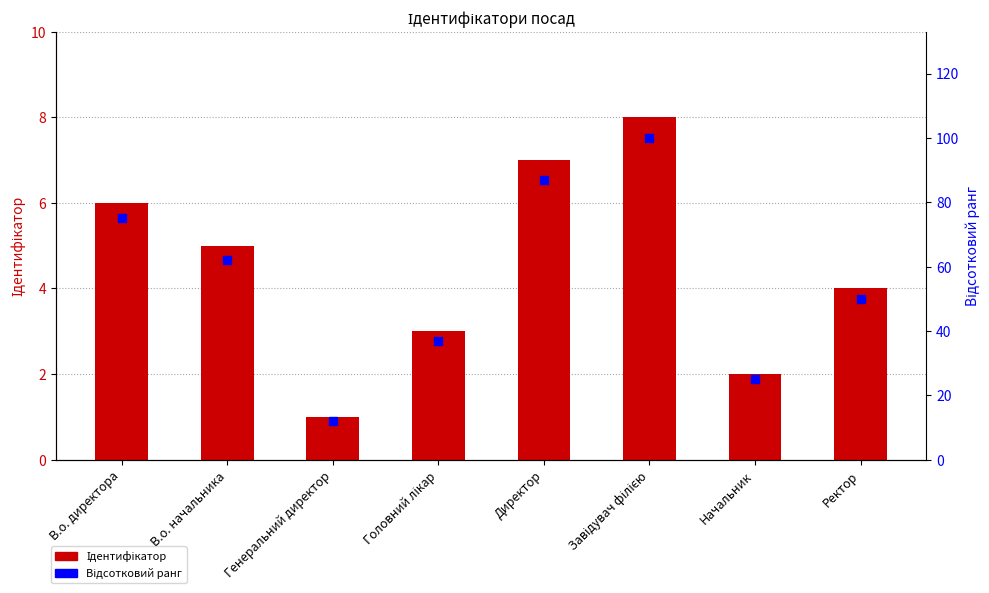

Which series has the widest spread of Y values?

Відсотковий ранг